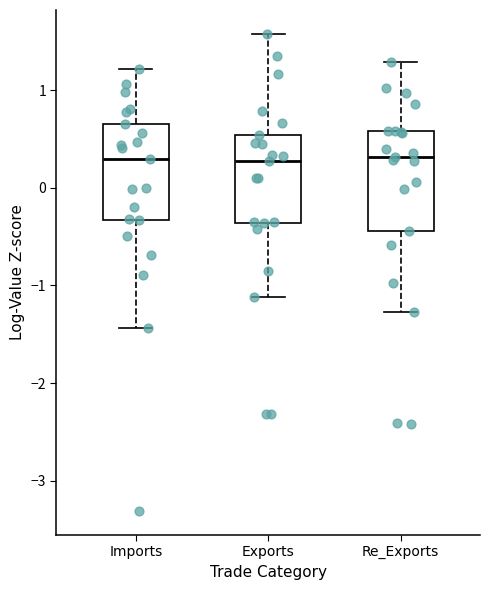

Where does the upper whisker of the box for Re_Exports end on the y-axis? The values are not printed on the chart, so give them approximately, as read against the axis.

1.3